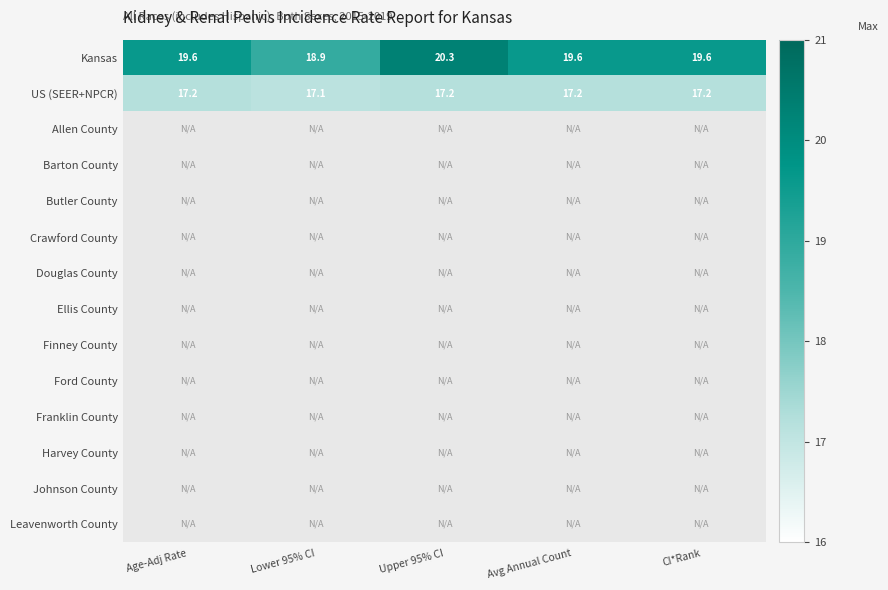

At how many categories does at least one series exceed 17?

5